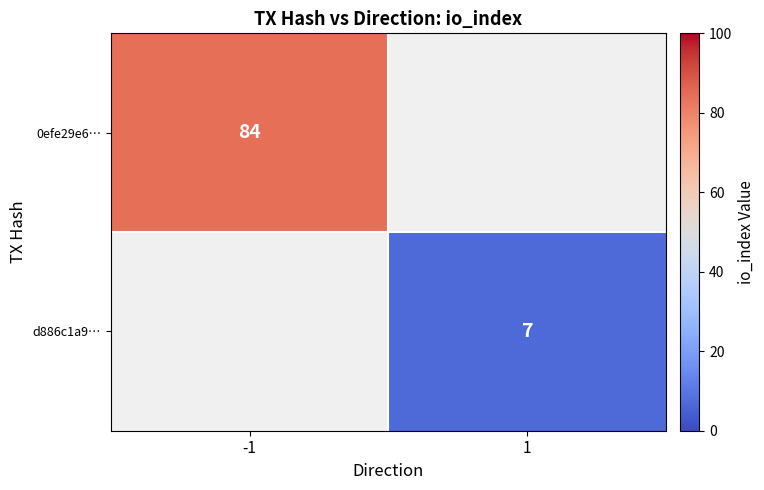

True or false: d886c1a9… has a value of 12 at 1.

False